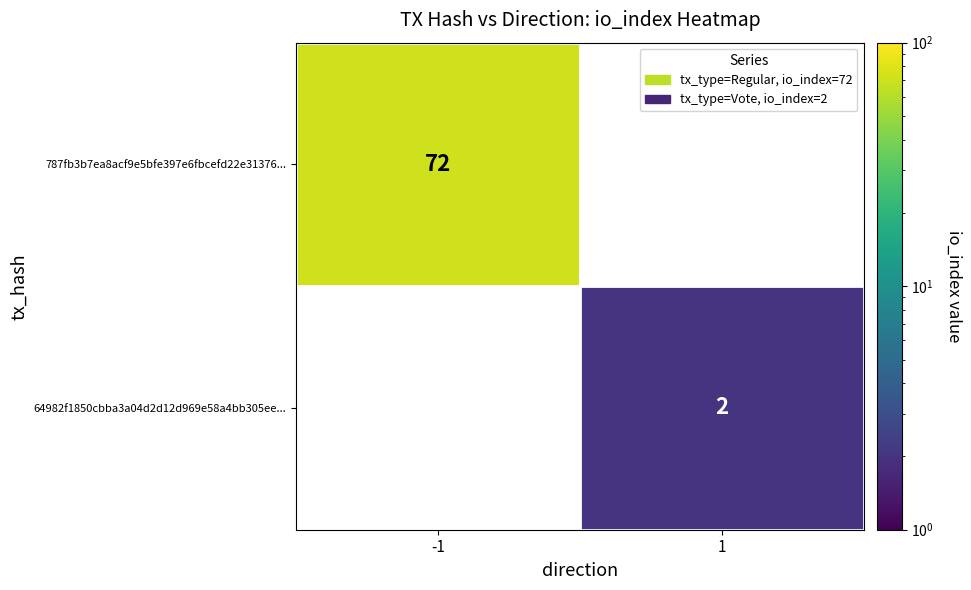

Is it true that 64982f1850cbba3a04d2d12d969e58a4bb305ee... equals 2 at 1?

True